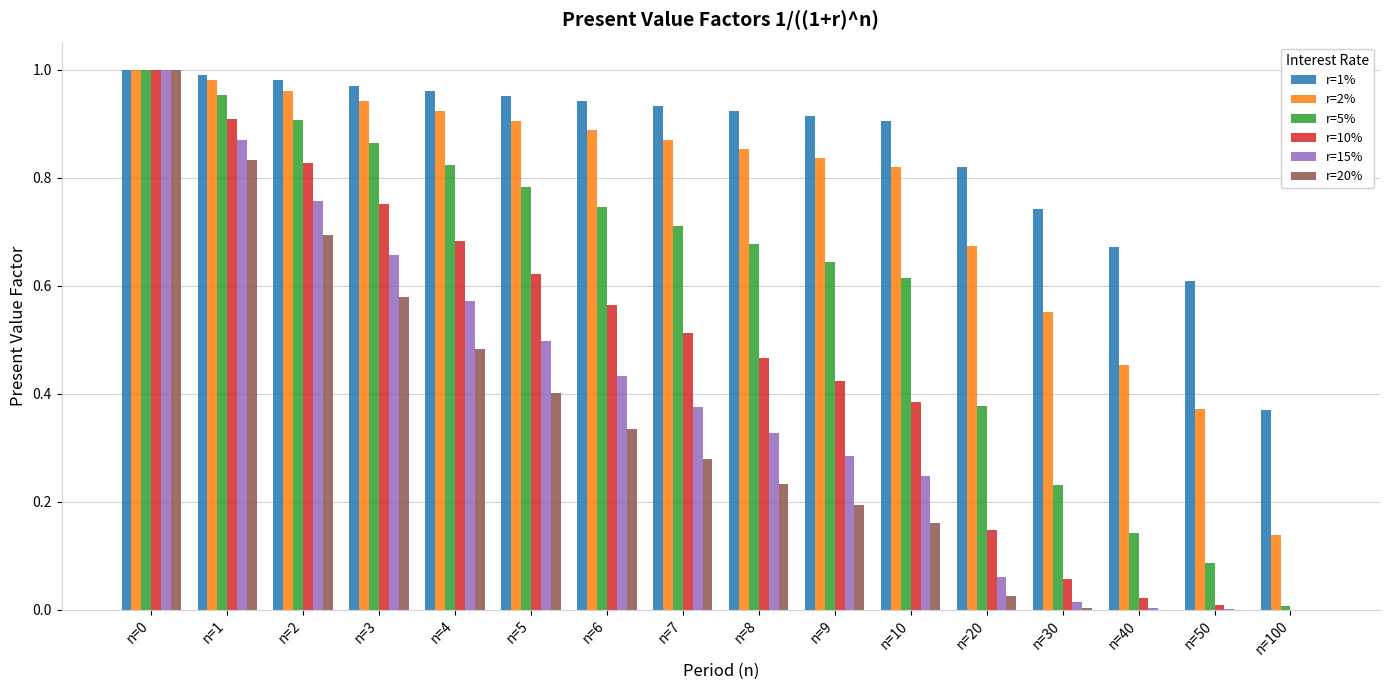

Which series has the largest total across all categories?

r=1%